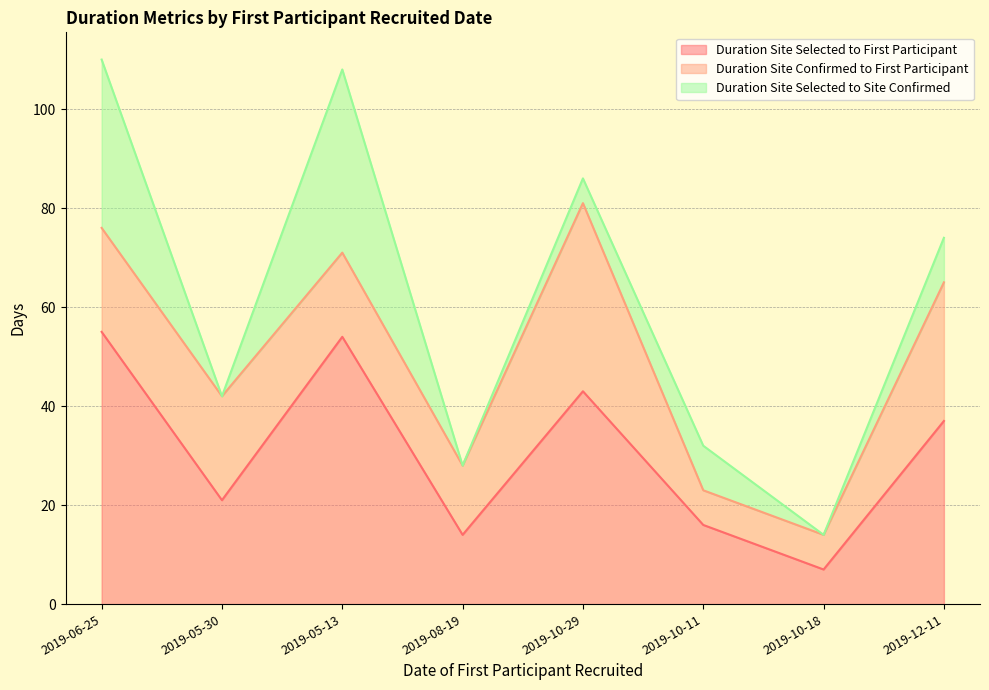

What is the sum of all Duration Site Selected to Site Confirmed values?

94